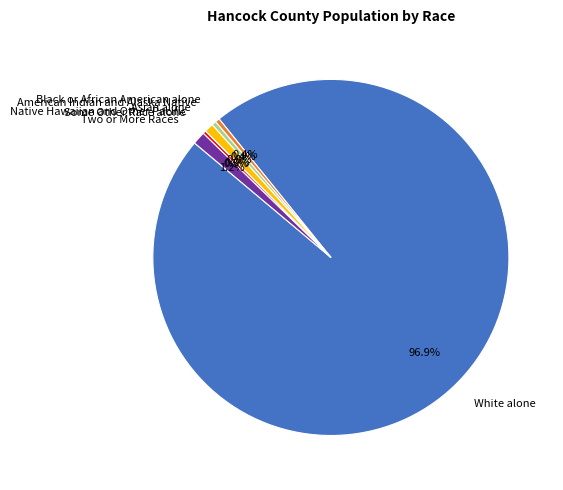

Does any single category account for the majority?

Yes